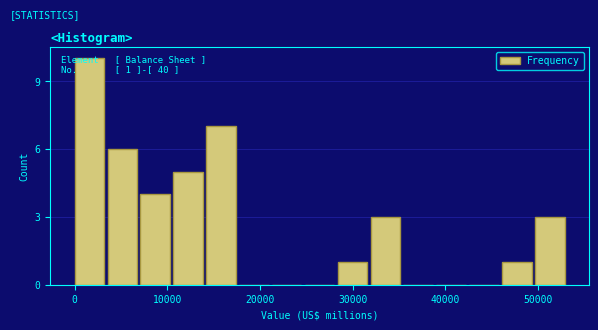

Read against the x-axis, roughly where is the centre of the tallest bar?

2000